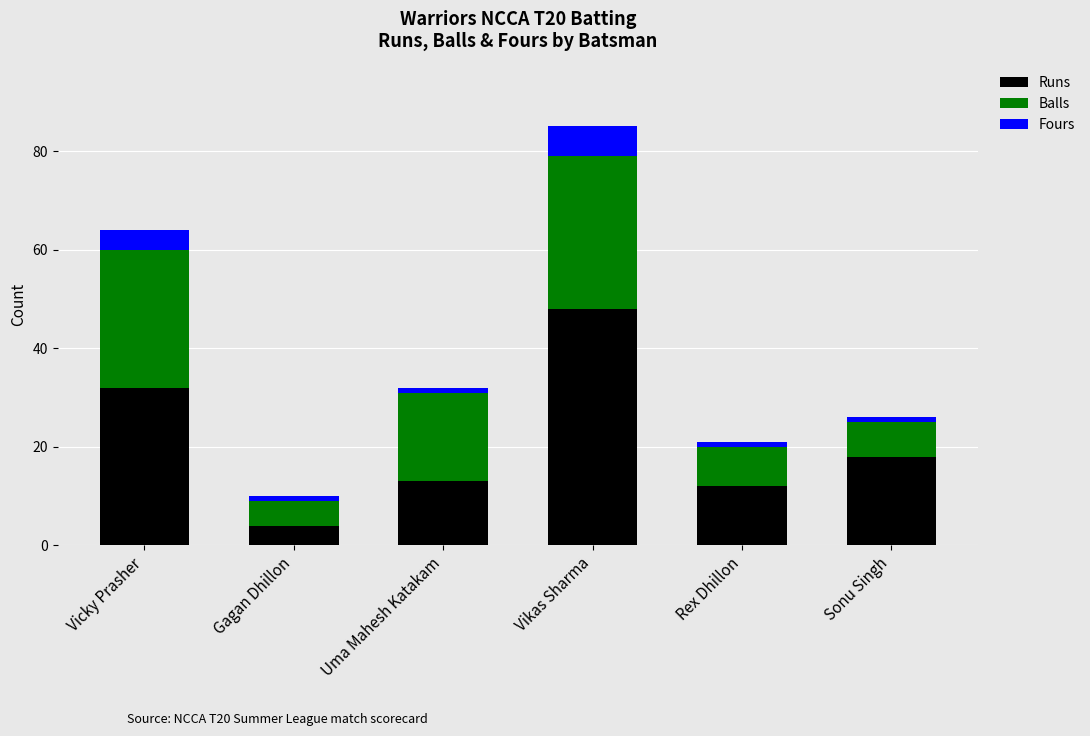

Is it true that Runs equals 75 at Vikas Sharma?

False